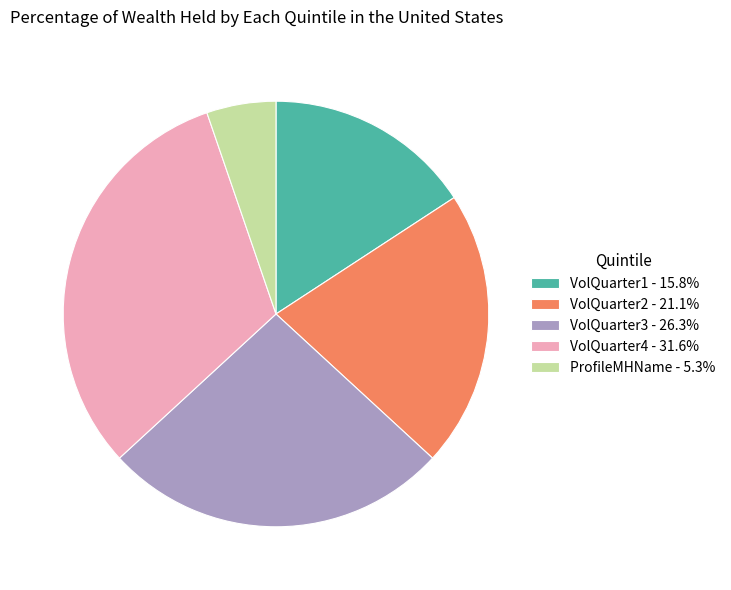

Count the number of slices in the pie.

5